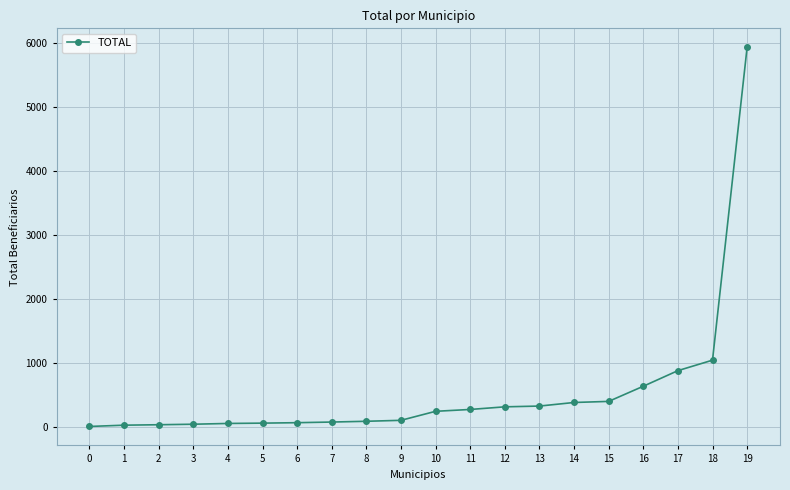

What is the difference between the second highest and minimum values?

1037